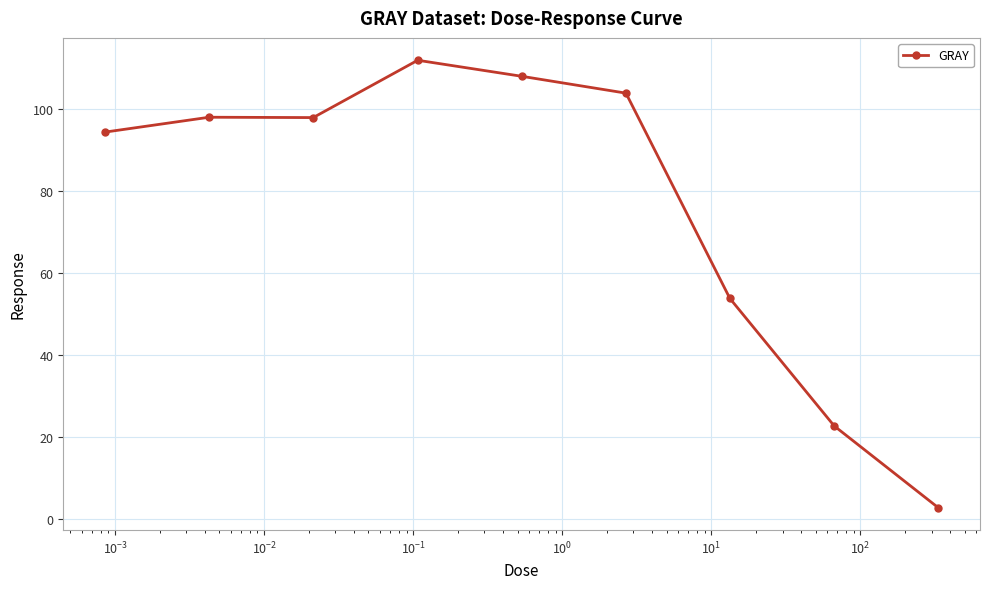

What is the sum of all values?

693.7